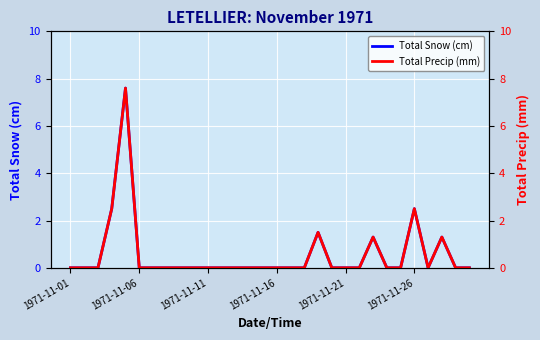

True or false: Total Snow (cm) has a value of 3.8 at 1971-11-11.

False